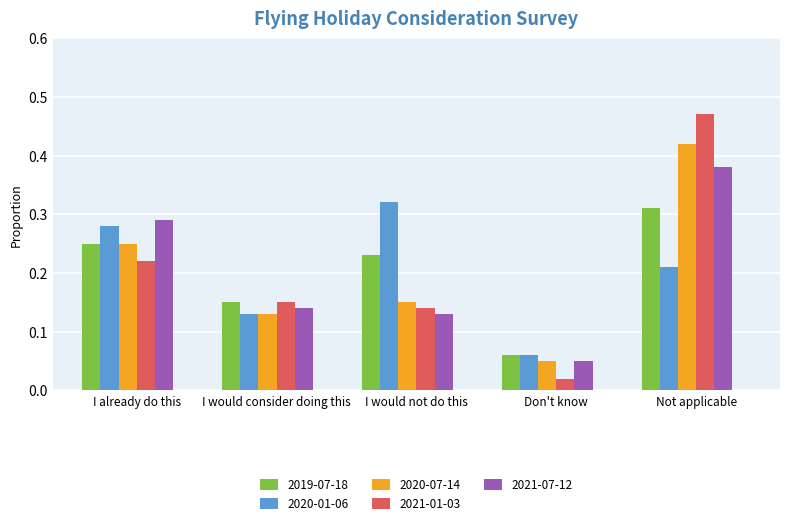

Are the bars horizontal?

No